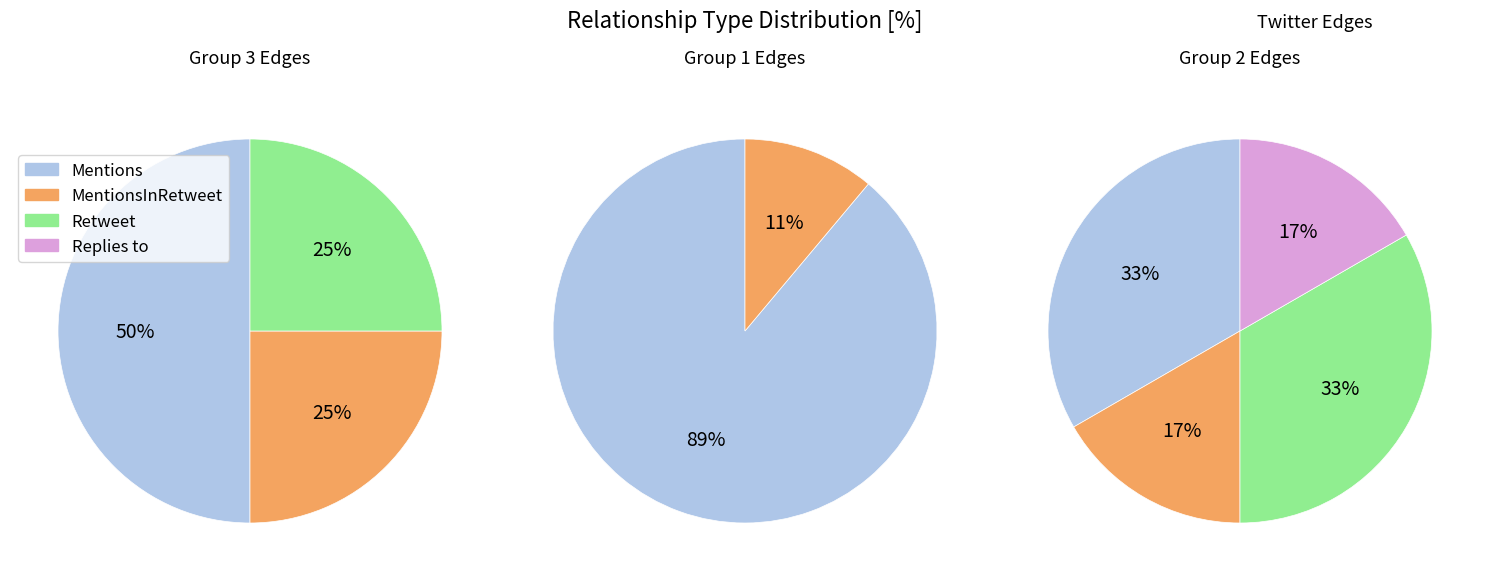

Does Tweet Group 3 account for over 50% of the chart?

No